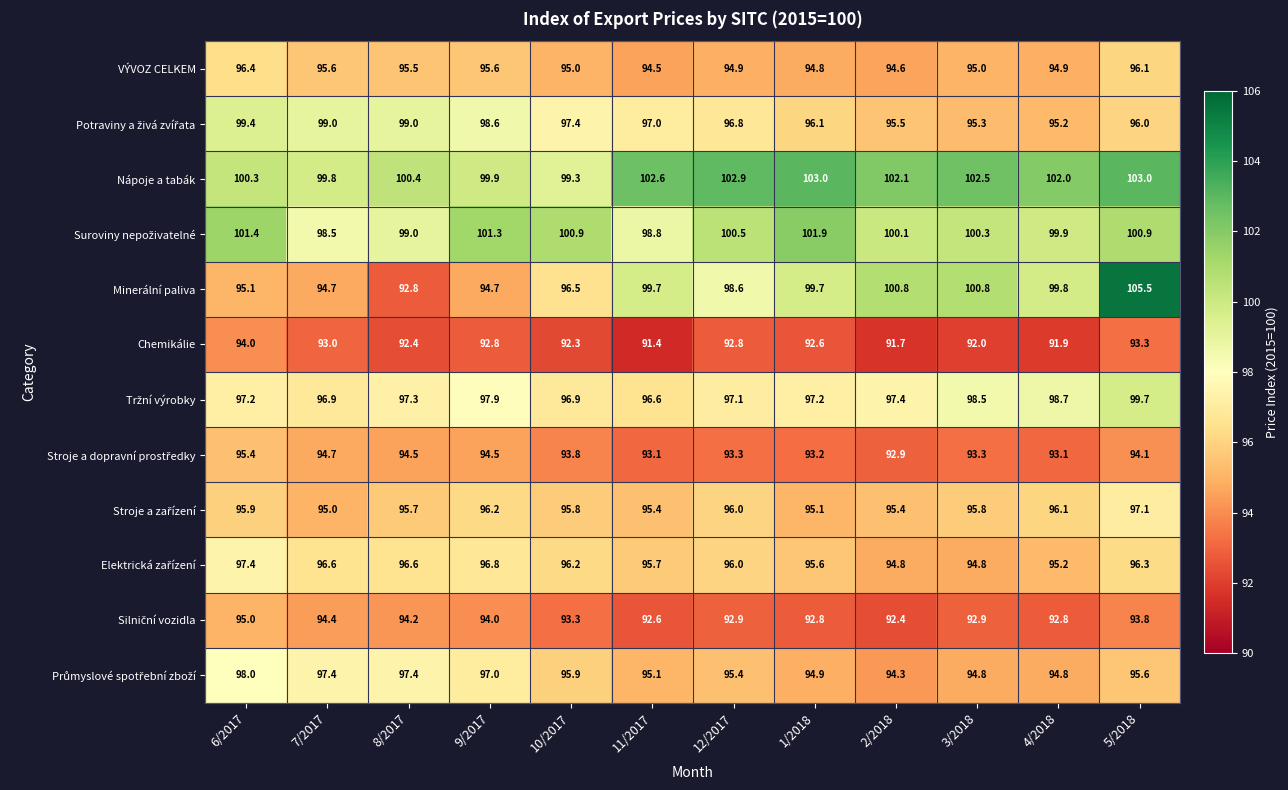

What is the sum of the Chemikálie values at 7/2017 and 11/2017?

184.4